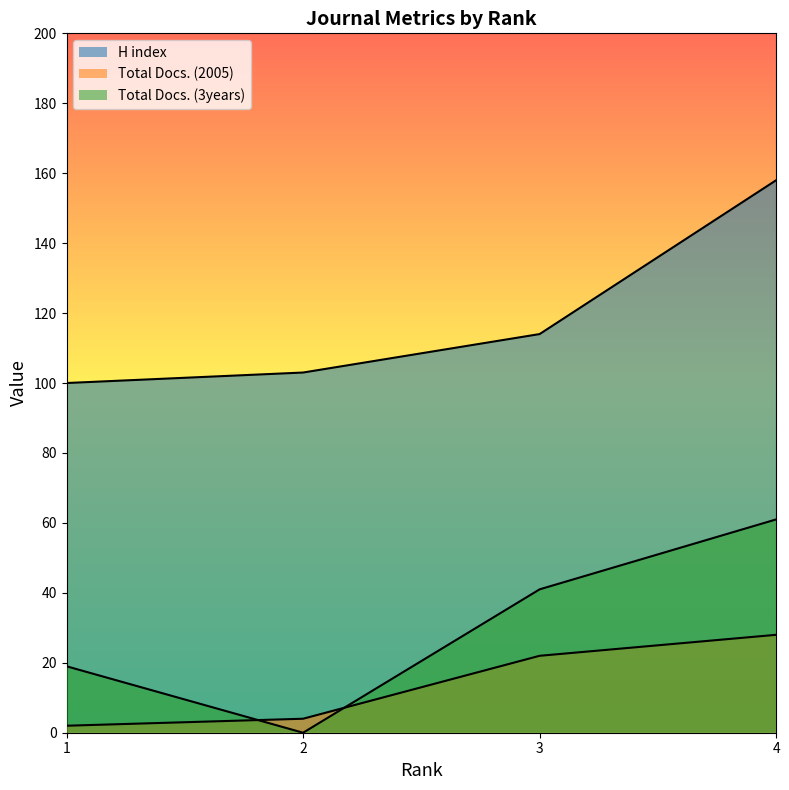

Does the chart have visible grid lines?

No